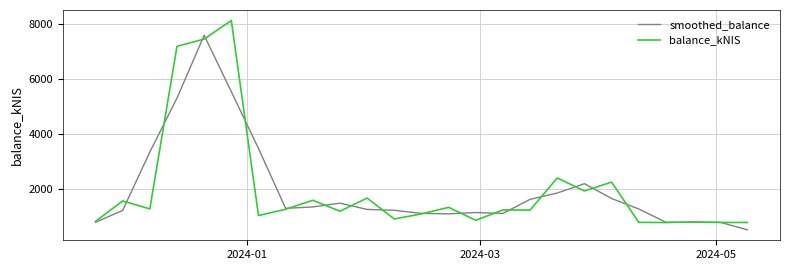

True or false: smoothed_balance and balance_kNIS cross at least once.

True